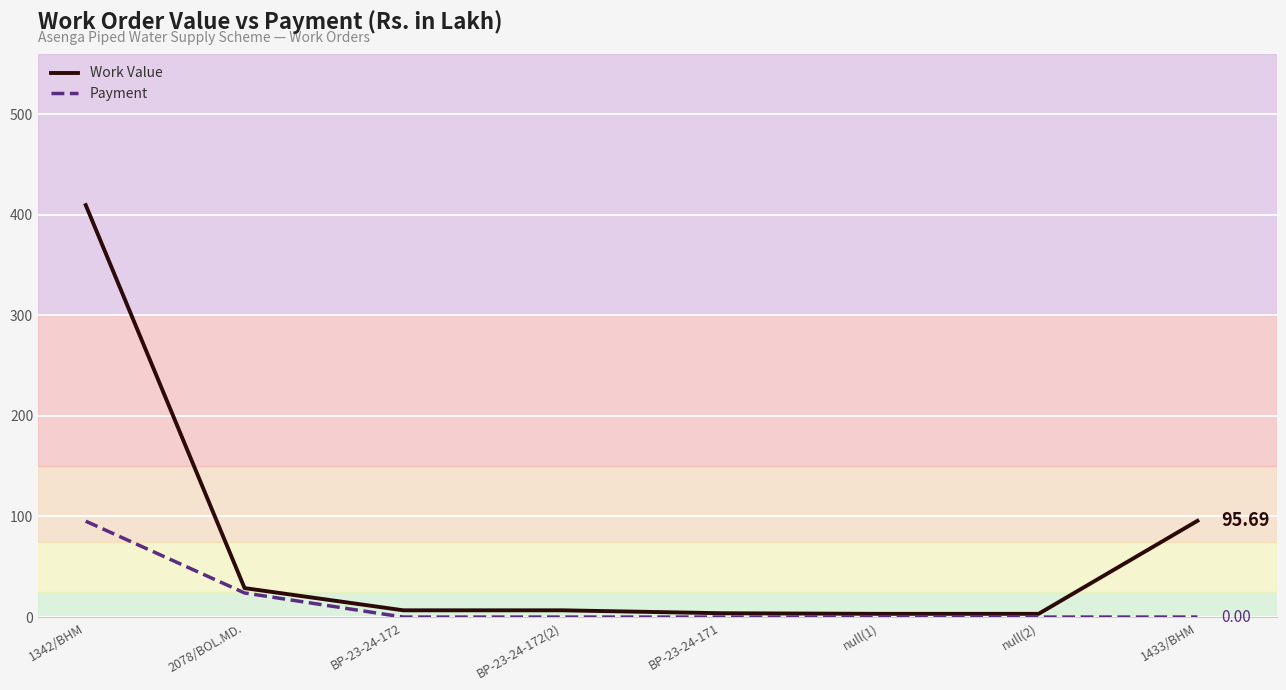

What is the spread (max minus min) of values at 2078/BOL.MD.?

4.8